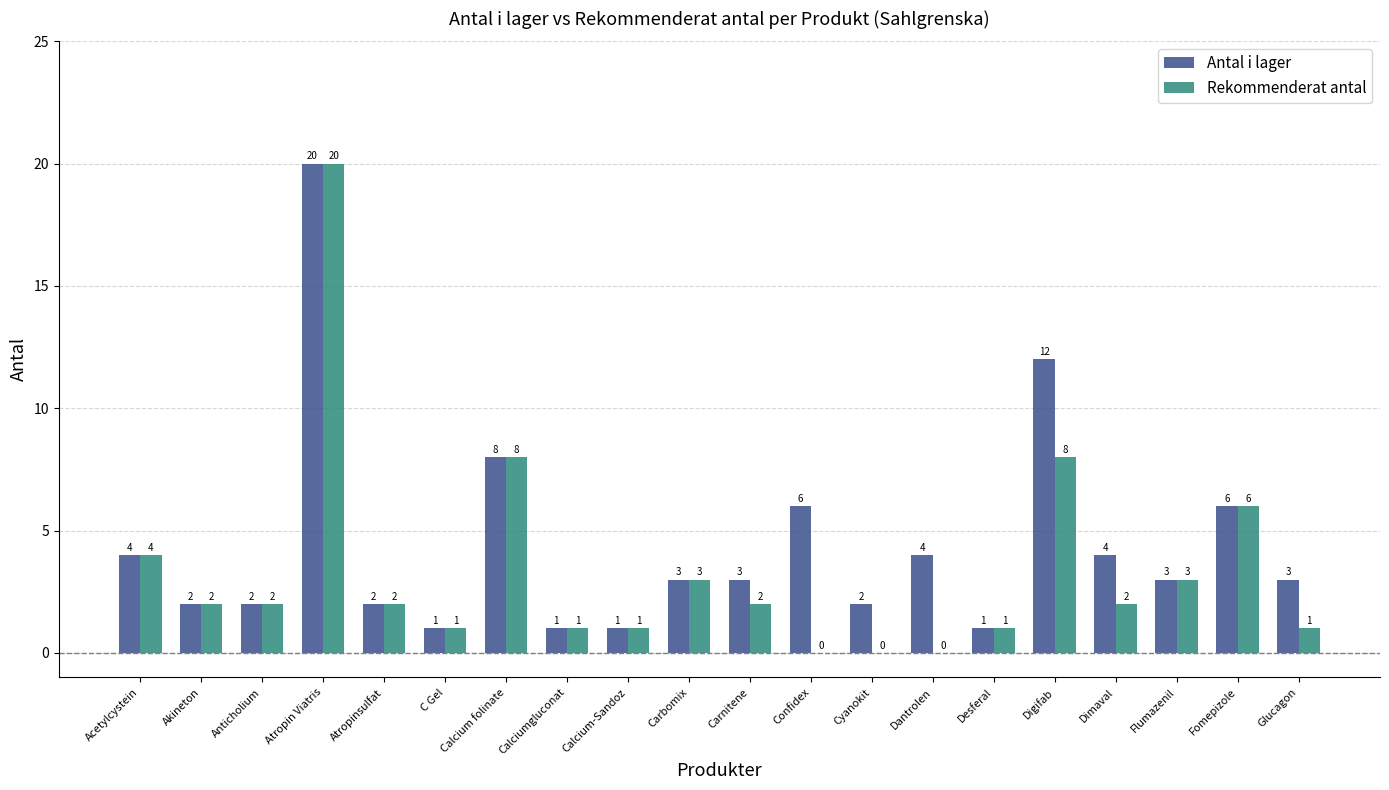

Which series has the largest total across all categories?

Antal i lager